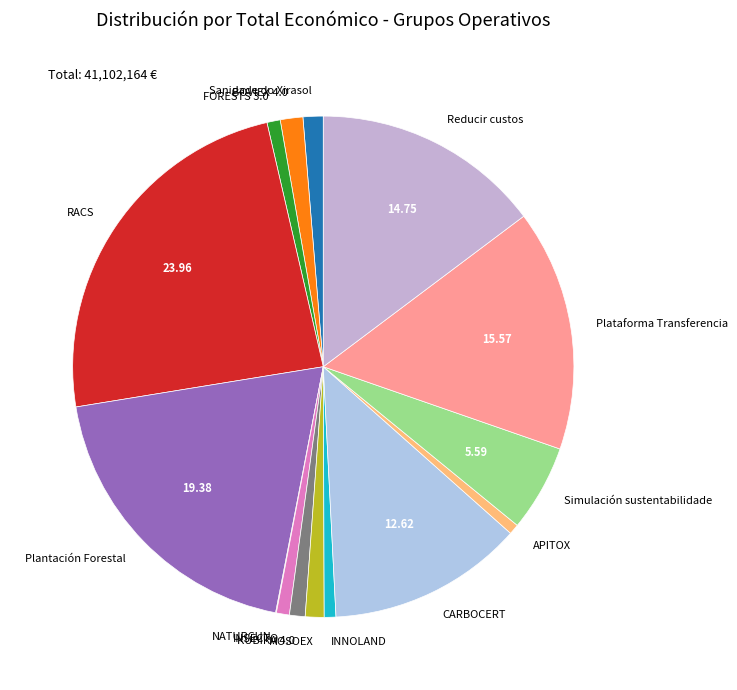

Which has a higher value, Simulación sustentabilidade or CARBOCERT?

CARBOCERT